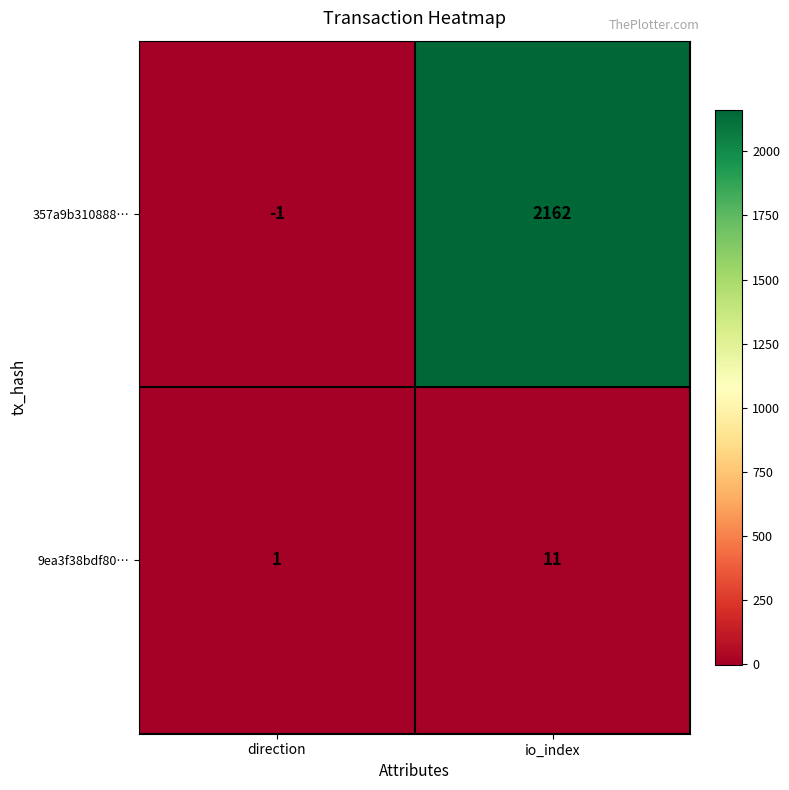

Reading left to right, list all the values displayed in this chart.

357a9b310888…: -1	2162
9ea3f38bdf80…: 1	11